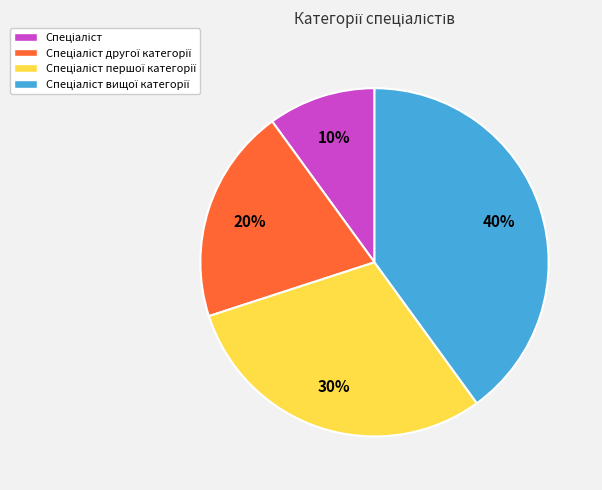

Is there a majority slice in this chart?

No